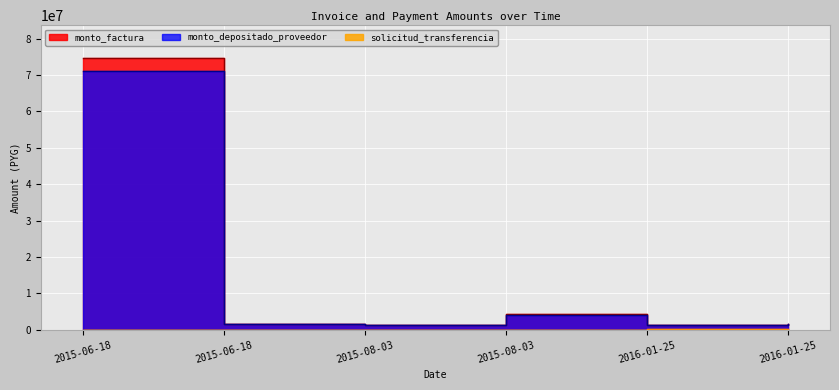

Reading right to left, what are all the values shown in this chart?

monto_factura: 2016-01-25=1650000	2016-01-25=1300000	2015-08-03=4235000	2015-08-03=1300000	2015-06-18=1650000	2015-06-18=74700000
monto_depositado_proveedor: 2016-01-25=1569120	2016-01-25=1236276	2015-08-03=4027408	2015-08-03=1236276	2015-06-18=1569120	2015-06-18=71038341
solicitud_transferencia: 2016-01-25=169698	2016-01-25=169698	2015-08-03=76090	2015-08-03=76090	2015-06-18=46535	2015-06-18=46535